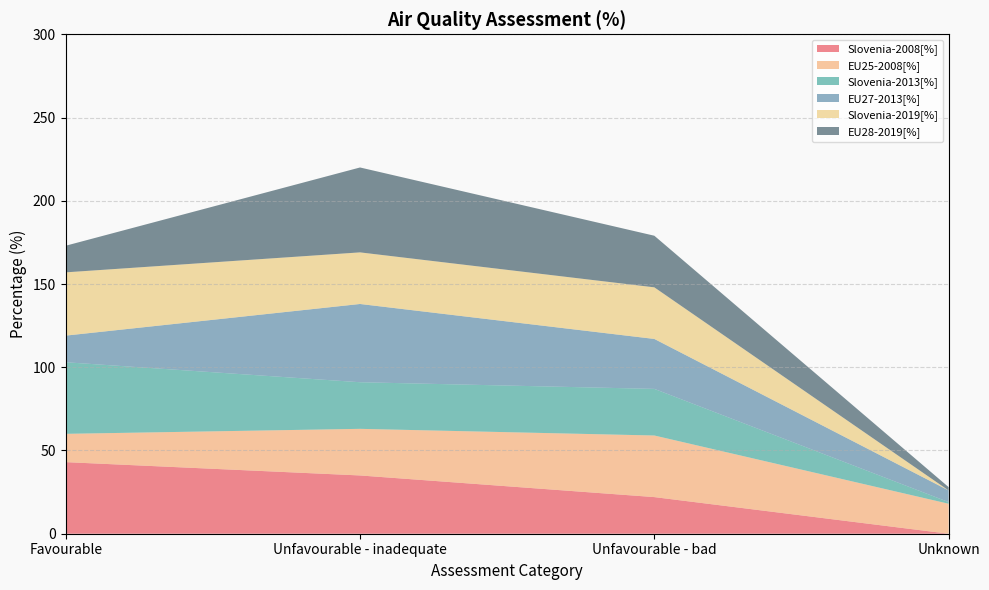

Reading left to right, what are all the values shown in this chart?

Slovenia-2008[%]: Favourable=43	Unfavourable - inadequate=35	Unfavourable - bad=22	Unknown=0
EU25-2008[%]: Favourable=17	Unfavourable - inadequate=28	Unfavourable - bad=37	Unknown=18
Slovenia-2013[%]: Favourable=43	Unfavourable - inadequate=28	Unfavourable - bad=28	Unknown=1
EU27-2013[%]: Favourable=16	Unfavourable - inadequate=47	Unfavourable - bad=30	Unknown=7
Slovenia-2019[%]: Favourable=38	Unfavourable - inadequate=31	Unfavourable - bad=31	Unknown=0
EU28-2019[%]: Favourable=16	Unfavourable - inadequate=51	Unfavourable - bad=31	Unknown=2